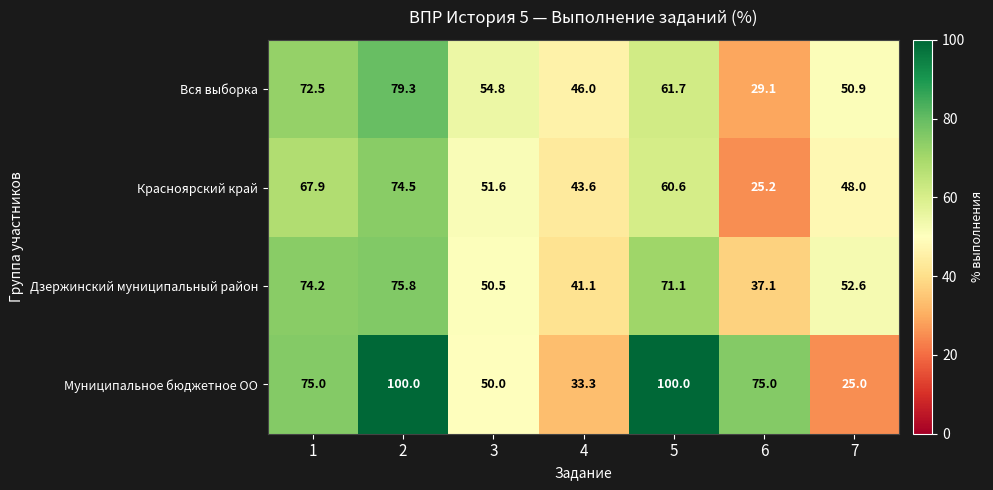

What is the sum of all Красноярский край values?

371.4